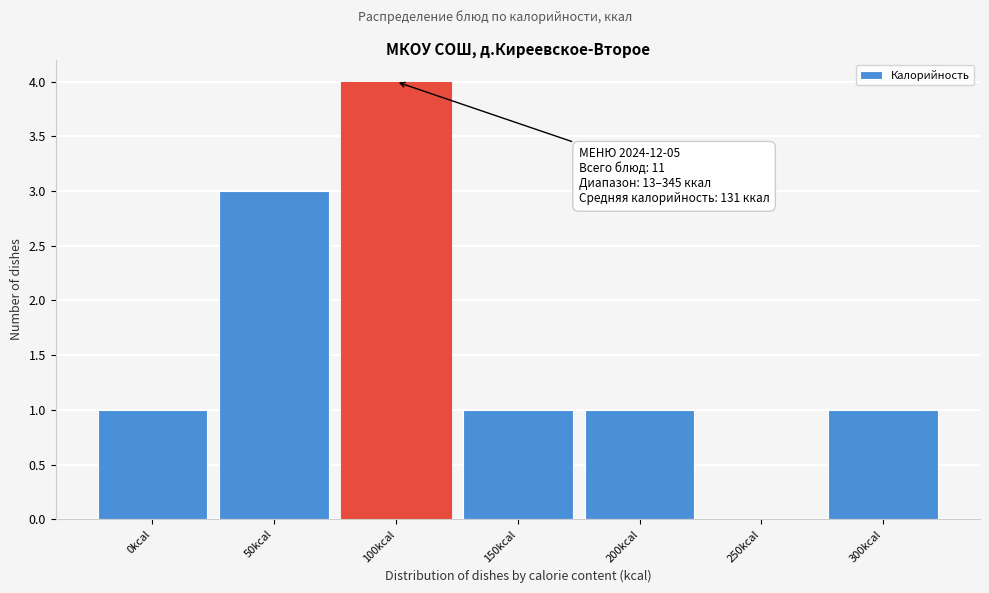

Reading right to left, transcribe all the data shown in this chart.

300kcal=1	250kcal=0	200kcal=1	150kcal=1	100kcal=4	50kcal=3	0kcal=1